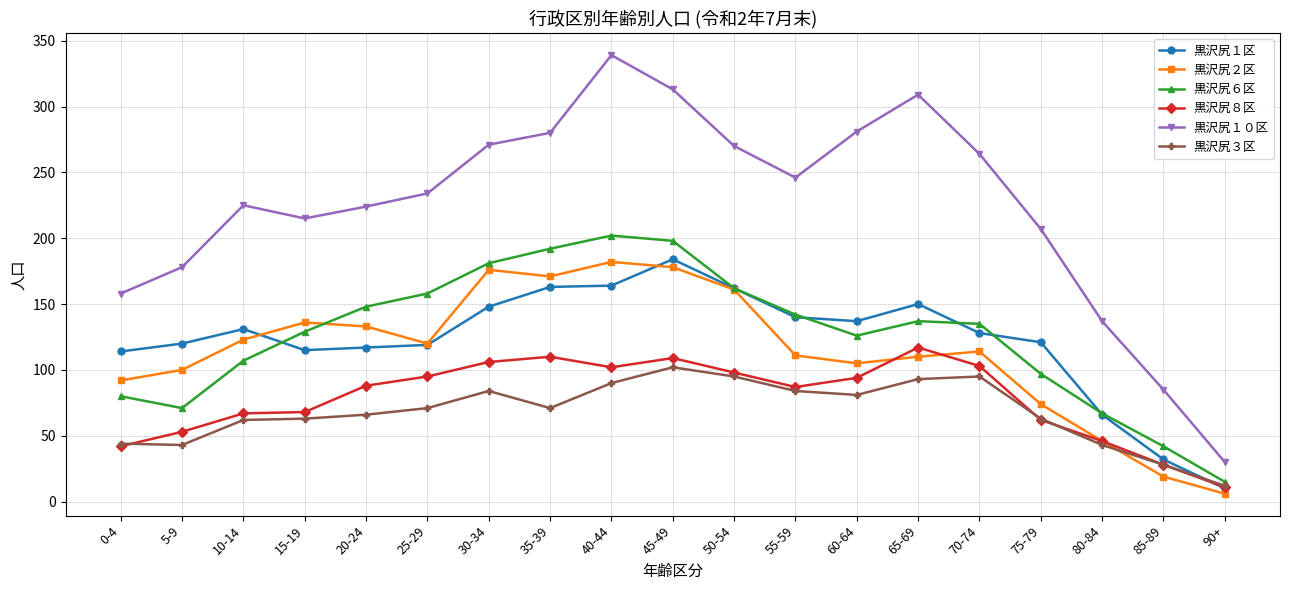

How many values in the 黒沢尻２区 series are below 114?

9